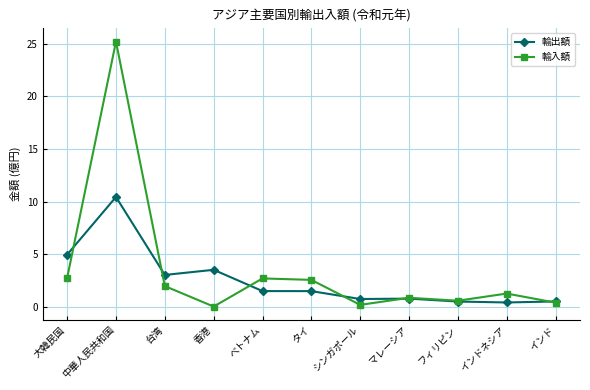

Count the number of categories in the chart.

11